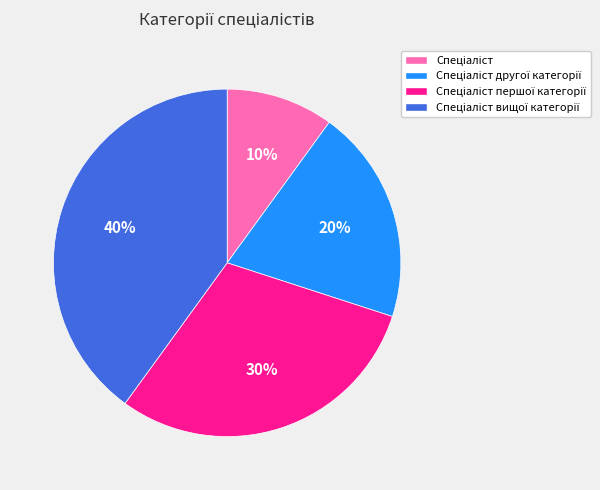

To the nearest percent, what is the average slice percentage?

25%